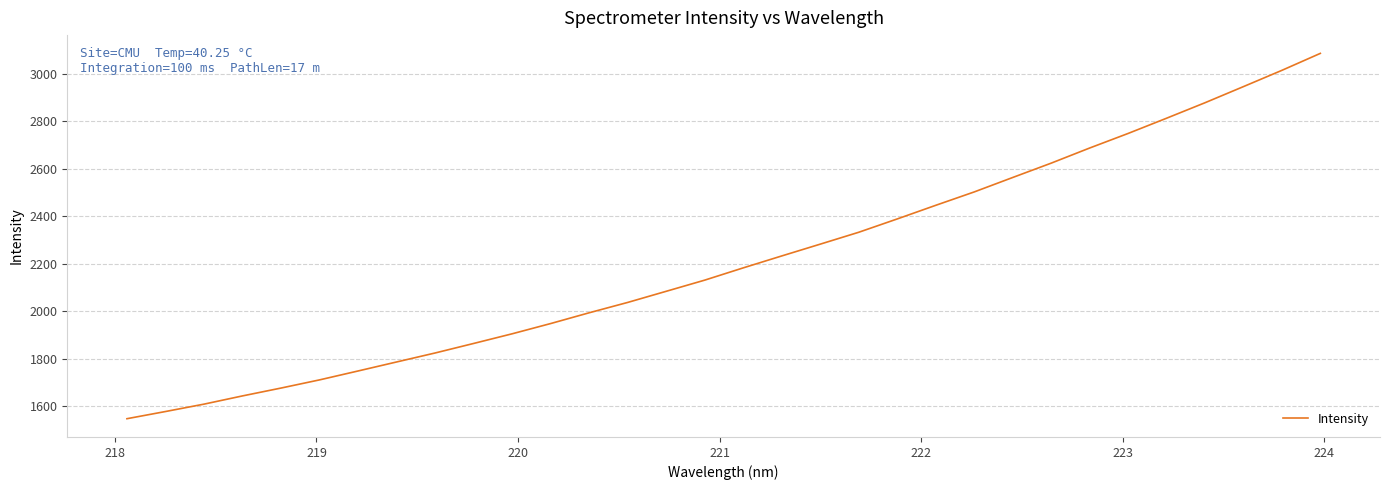

What is the difference between the maximum and minimum values?

1538.5